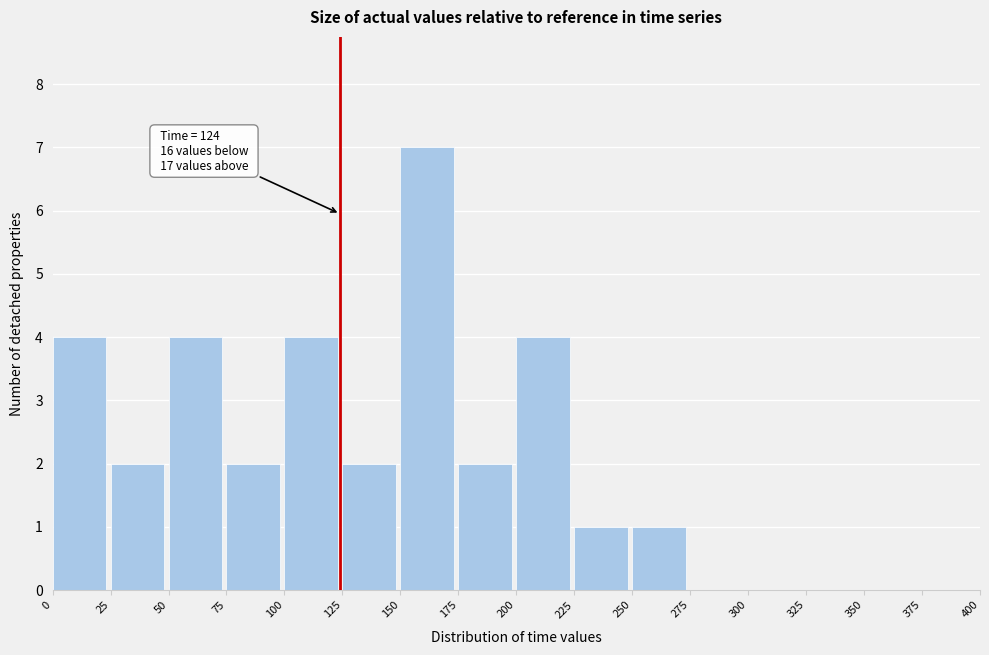

Which range on the x-axis has the tallest bar?

150 to 175